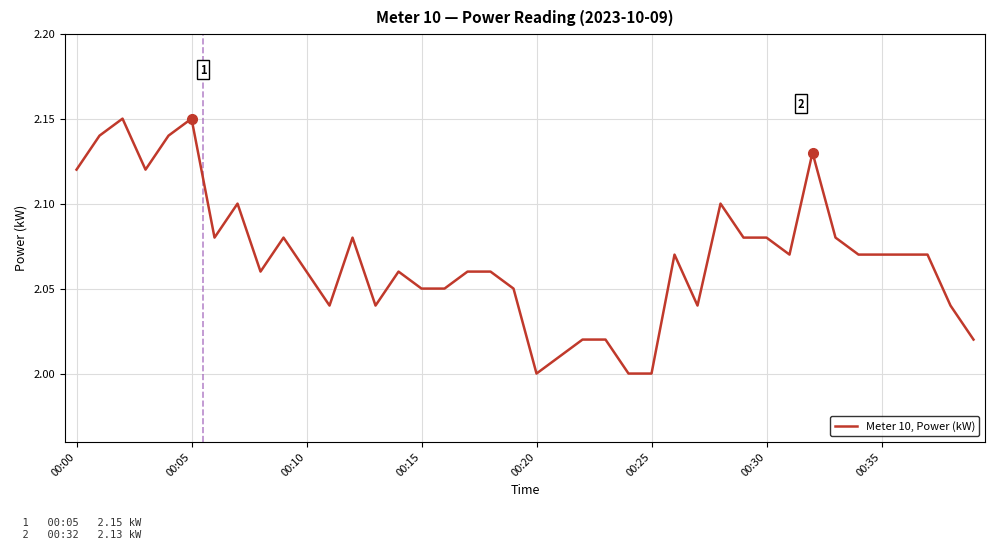

The value at 00:35 is 1.1. True or false?

False